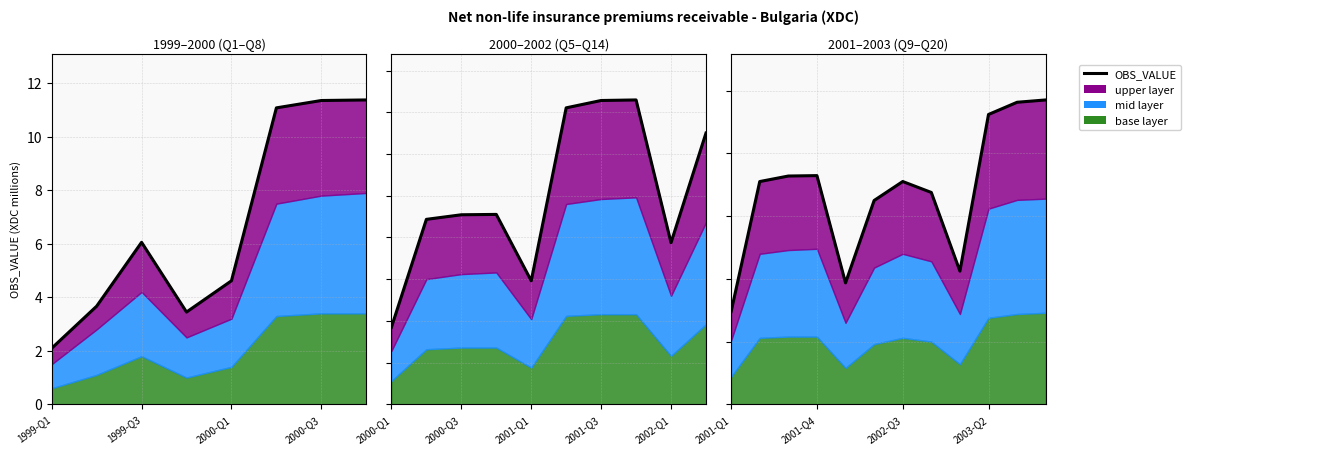

Does the chart display data point markers on the line(s)?

No